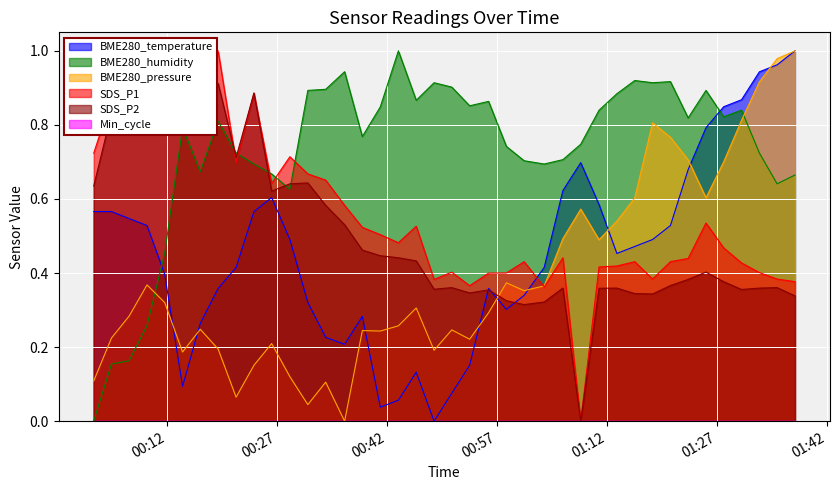

True or false: SDS_P2 and BME280_temperature cross at least once.

True